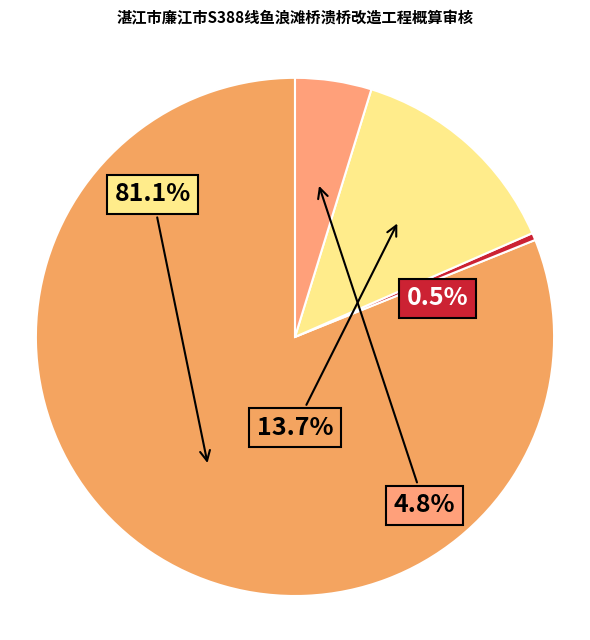

Count the number of slices in the pie.

4